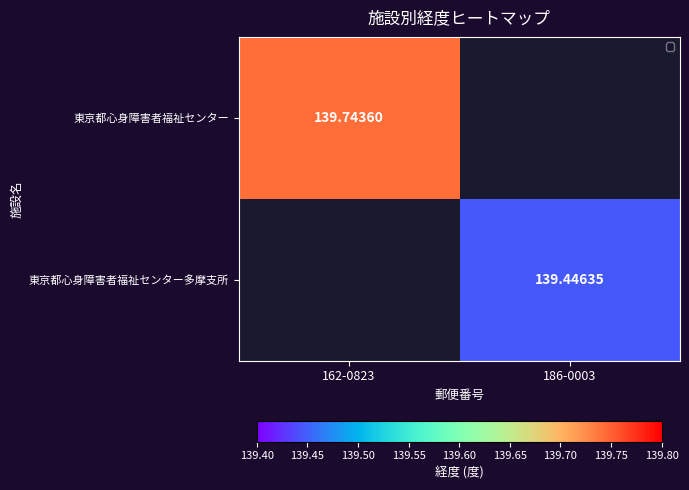

Is the value of 東京都心身障害者福祉センター at 162-0823 greater than the value of 東京都心身障害者福祉センター多摩支所 at 186-0003?

Yes